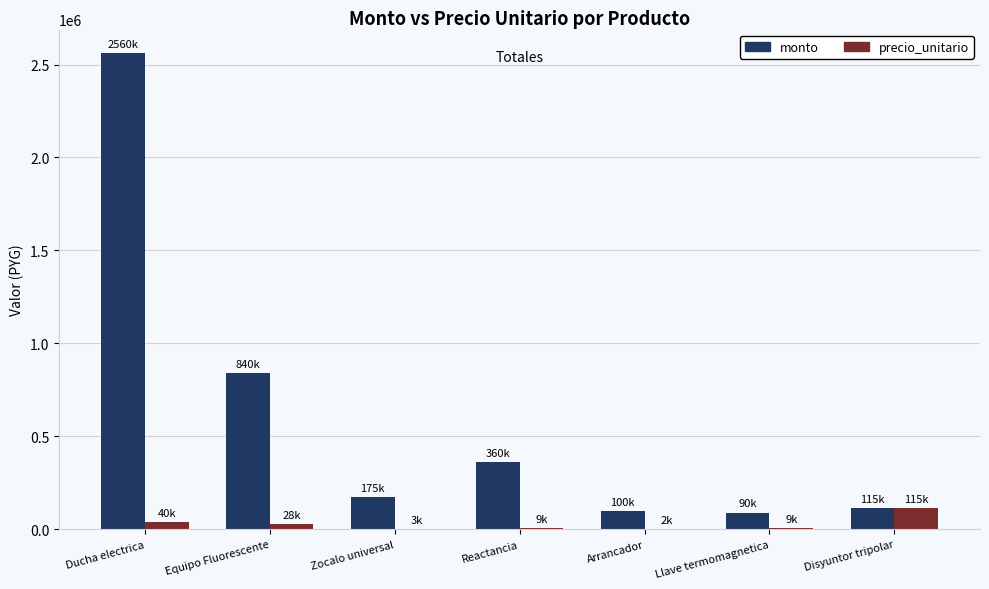

Is it true that monto equals 115000 at Disyuntor tripolar?

True